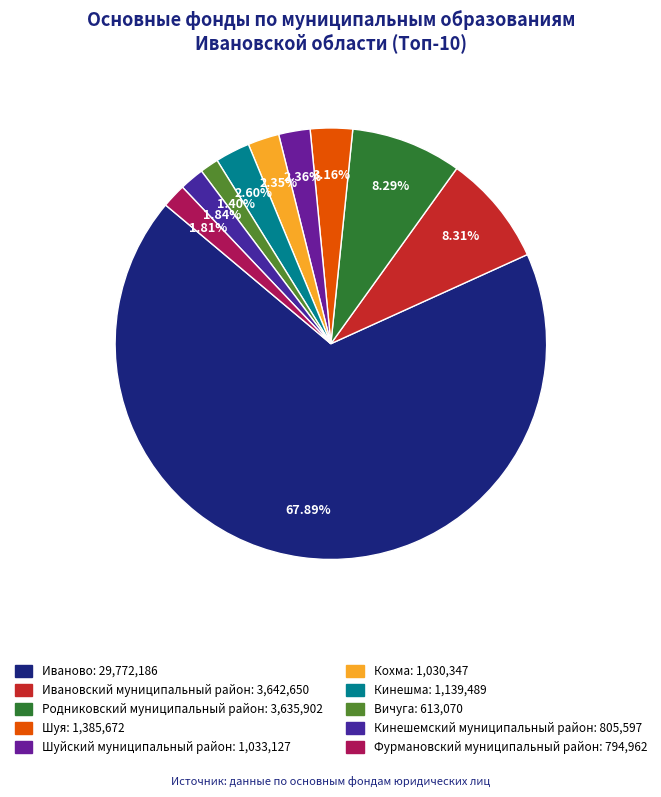

Which slice is the smallest?

Вичуга